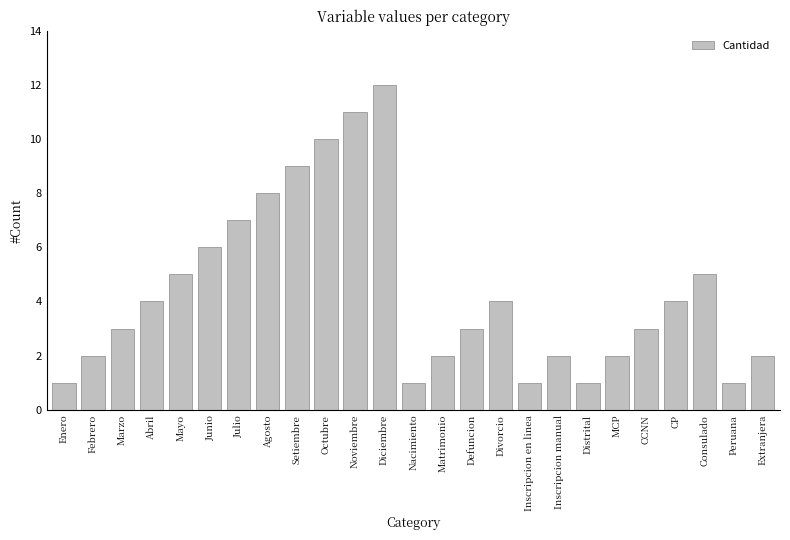

What is the difference between the values at Extranjera and Peruana?

1